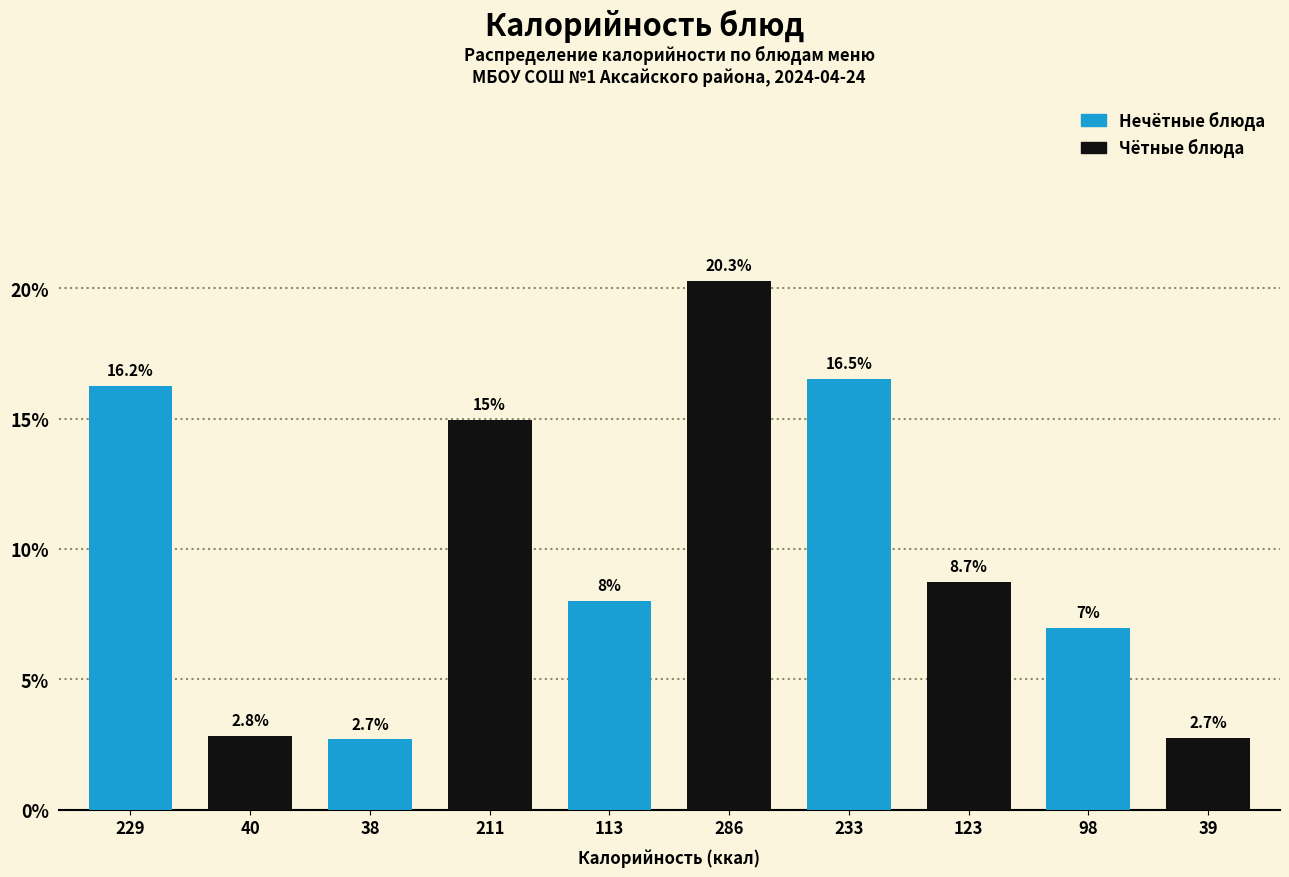

Reading left to right, what are all the values shown in this chart?

16.2	2.8	2.7	15.0	8.0	20.3	16.5	8.7	7.0	2.7